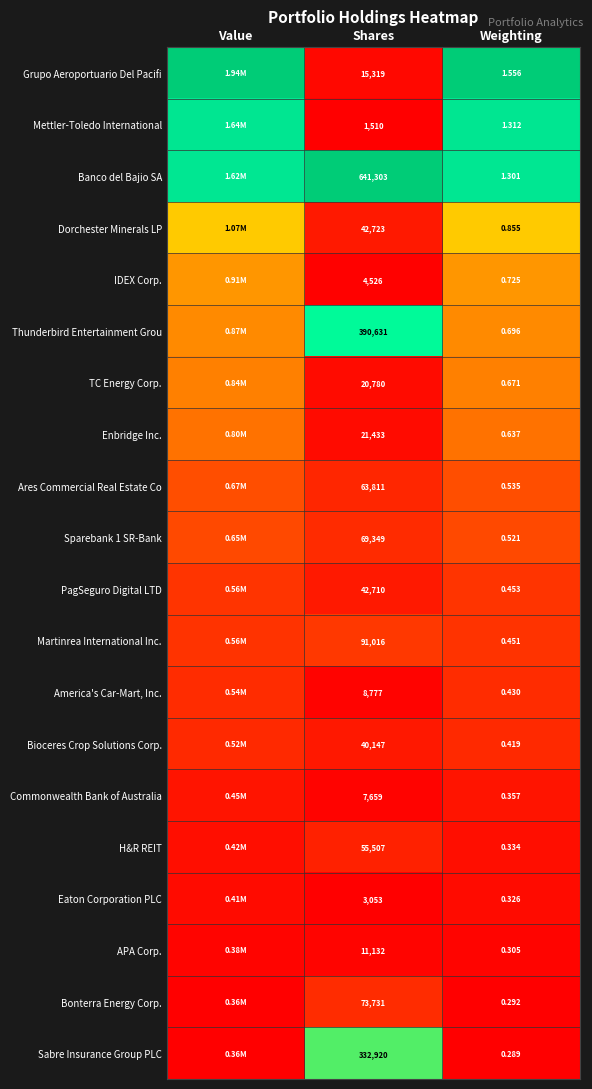

Between Shares and Weighting, which series saw the biggest shift?

Banco del Bajio SA